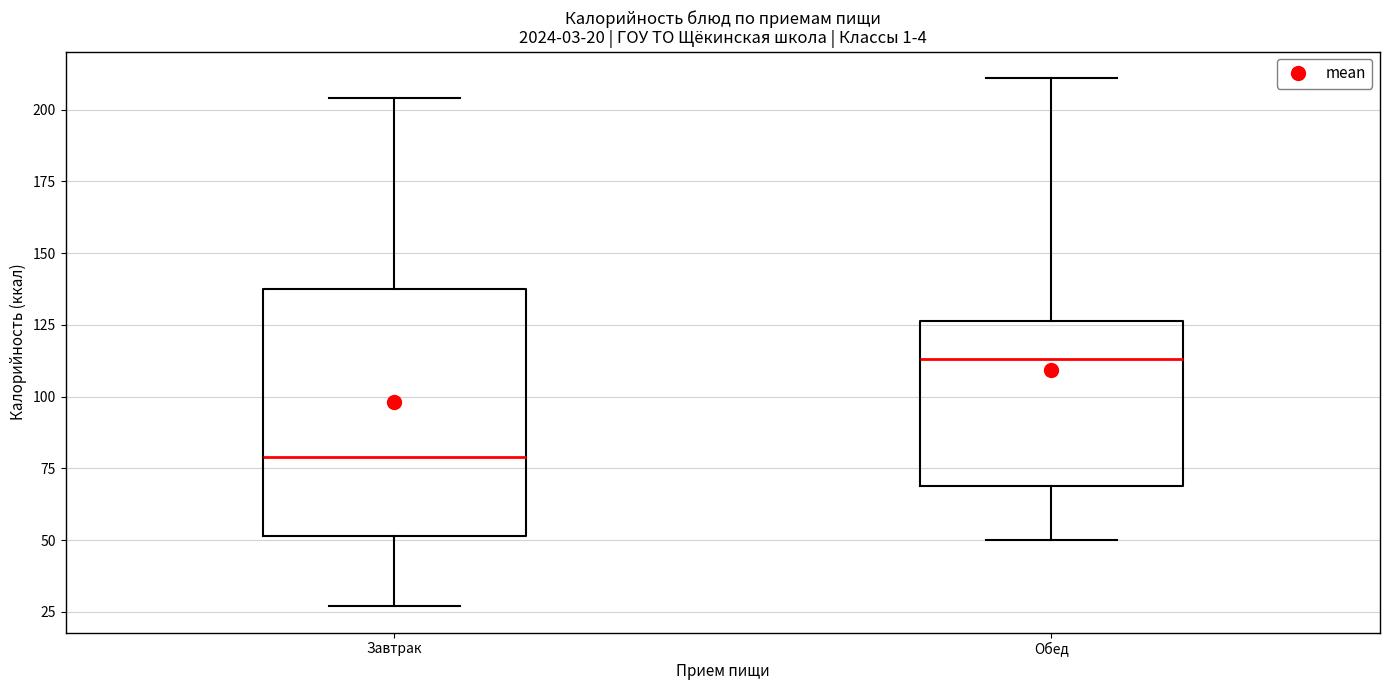

Comparing the boxes themselves (not the whiskers), which one is the tallest?

Завтрак